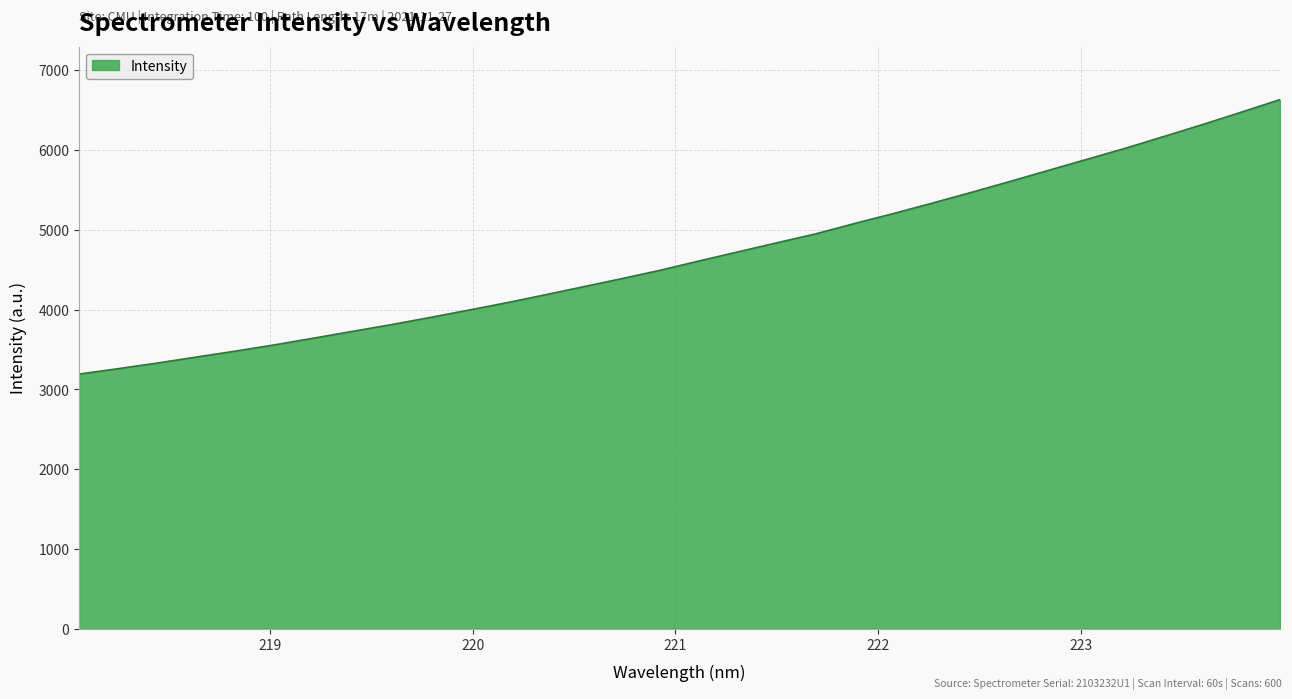

What is the maximum value shown in the chart?

6629.7